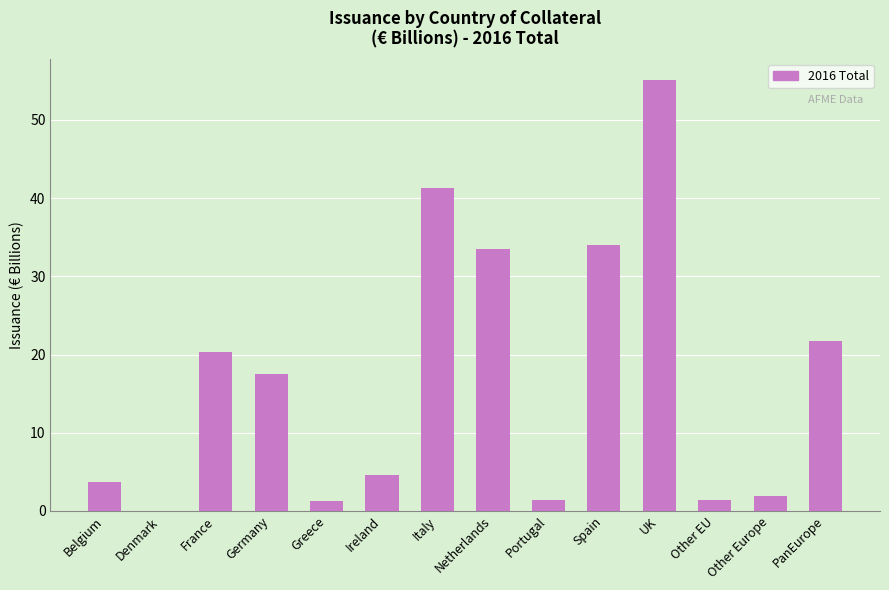

The value at Denmark is -22.0. True or false?

False